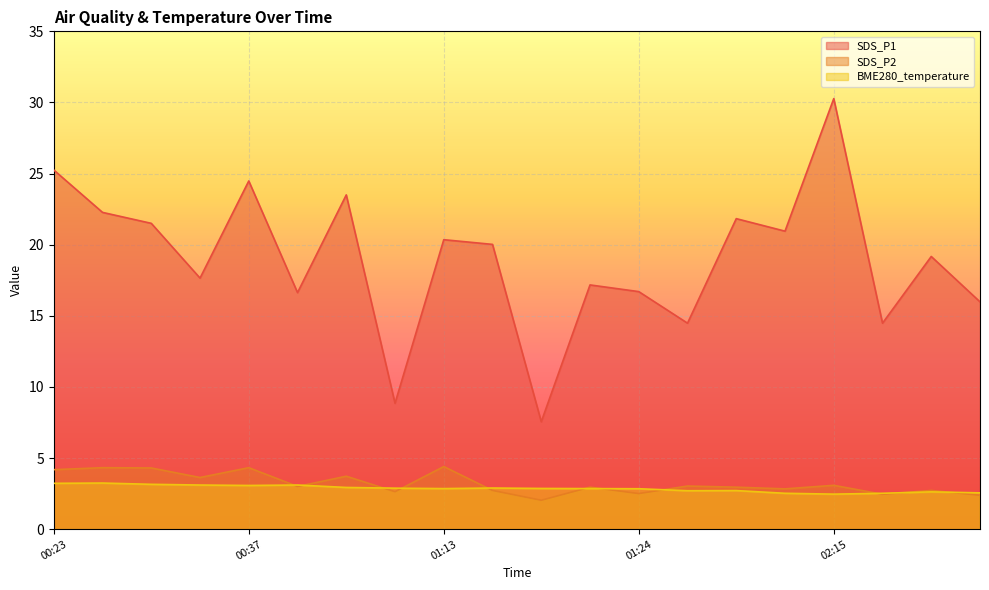

What is the difference between the maximum and minimum values in the SDS_P1 series?

22.7